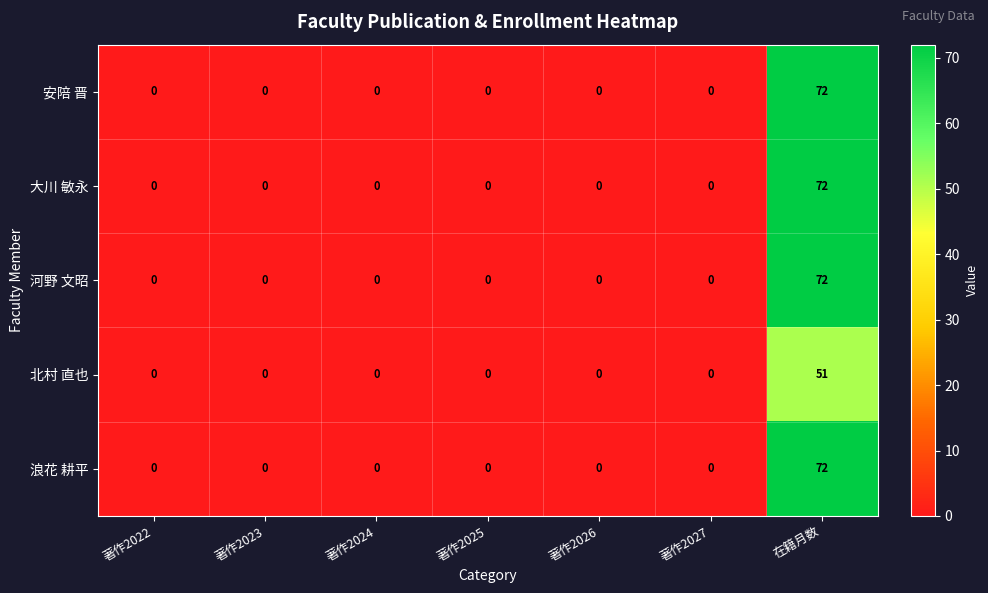

Is the value of 大川 敏永 at 著作2027 greater than the value of 河野 文昭 at 在籍月数?

No